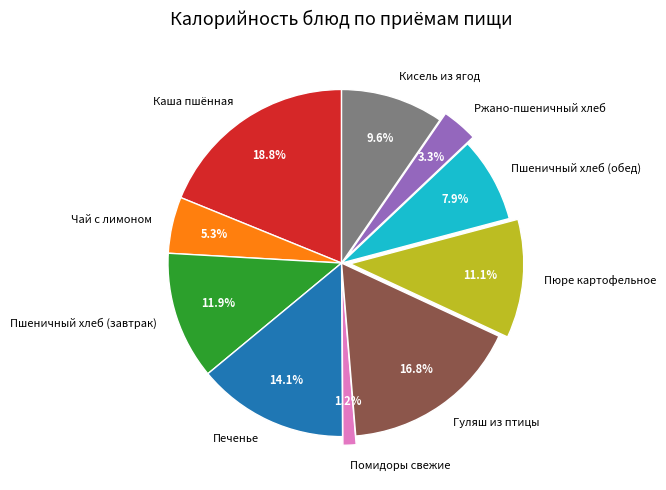

What is the largest slice in the pie chart?

Каша пшённая